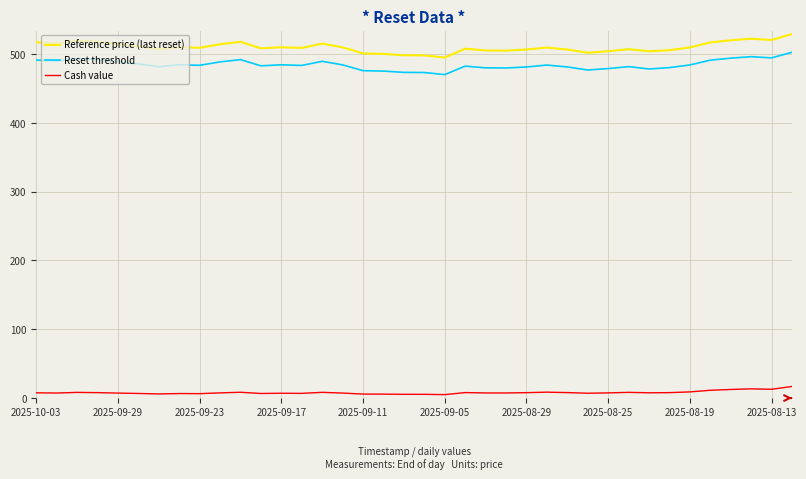

What is the maximum value shown in the chart?

529.2